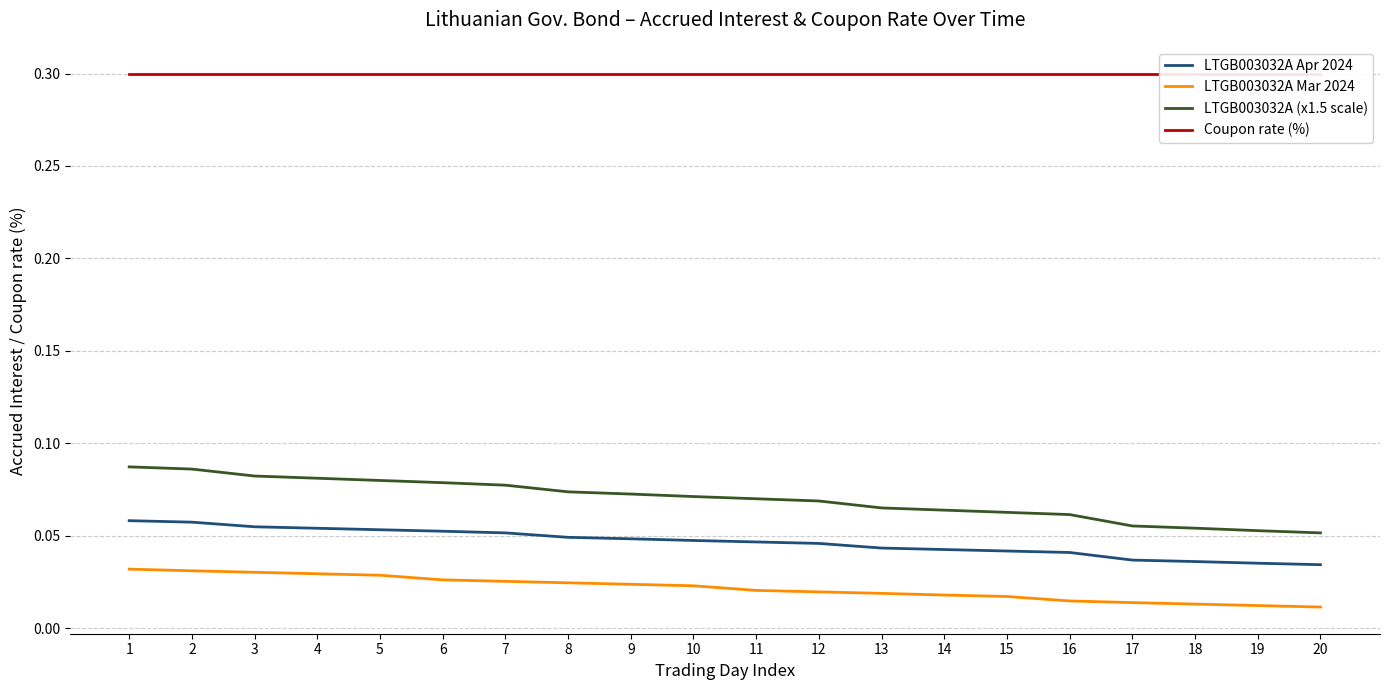

The value of Coupon rate (%) at 17 is 0.5. True or false?

False